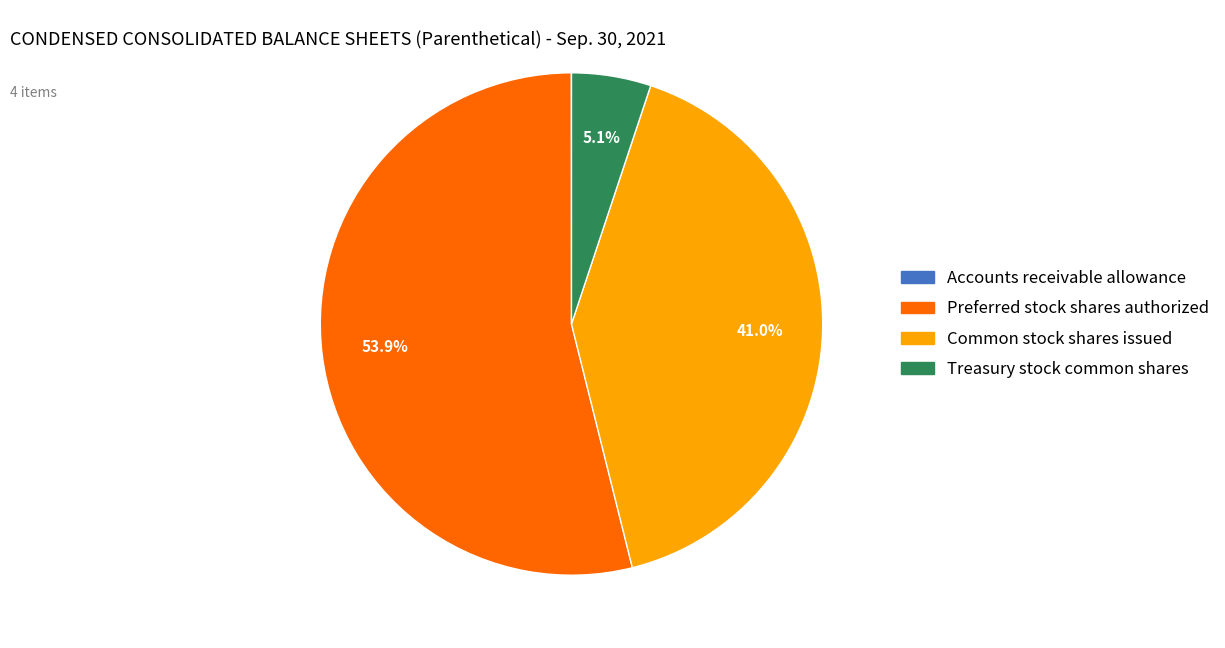

What portion of the pie excludes Preferred stock shares authorized?

46.1%